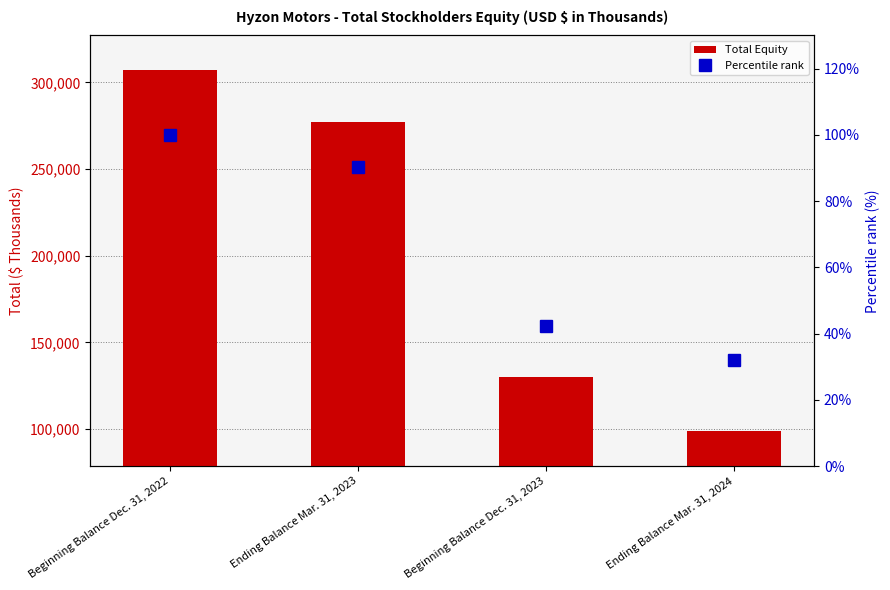

Between Beginning Balance Dec. 31, 2022 and Beginning Balance Dec. 31, 2023, which series saw the biggest shift?

Total Equity